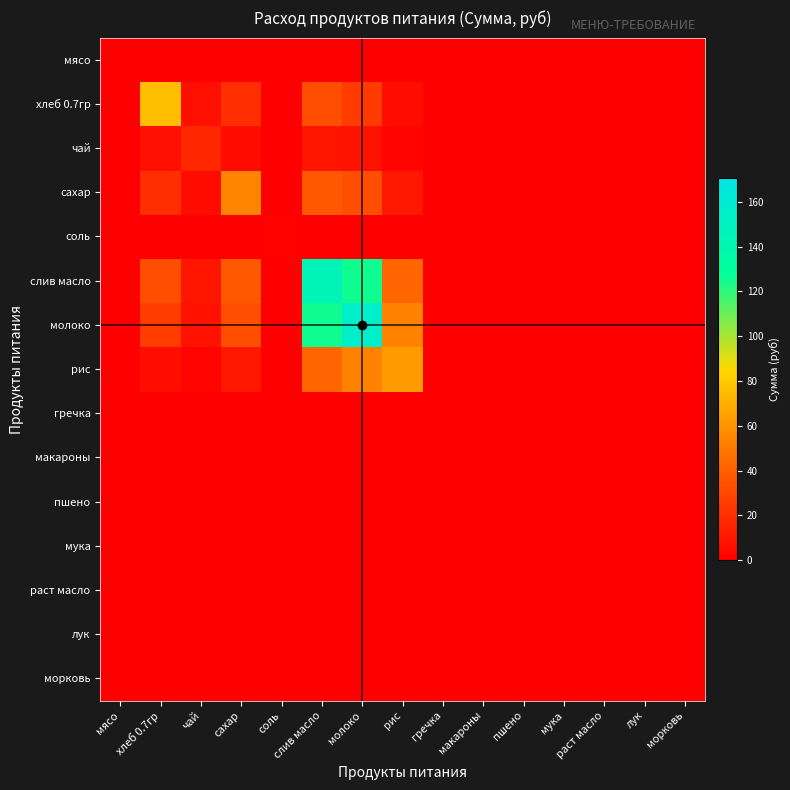

Which category has the lowest value across all series?

мясо